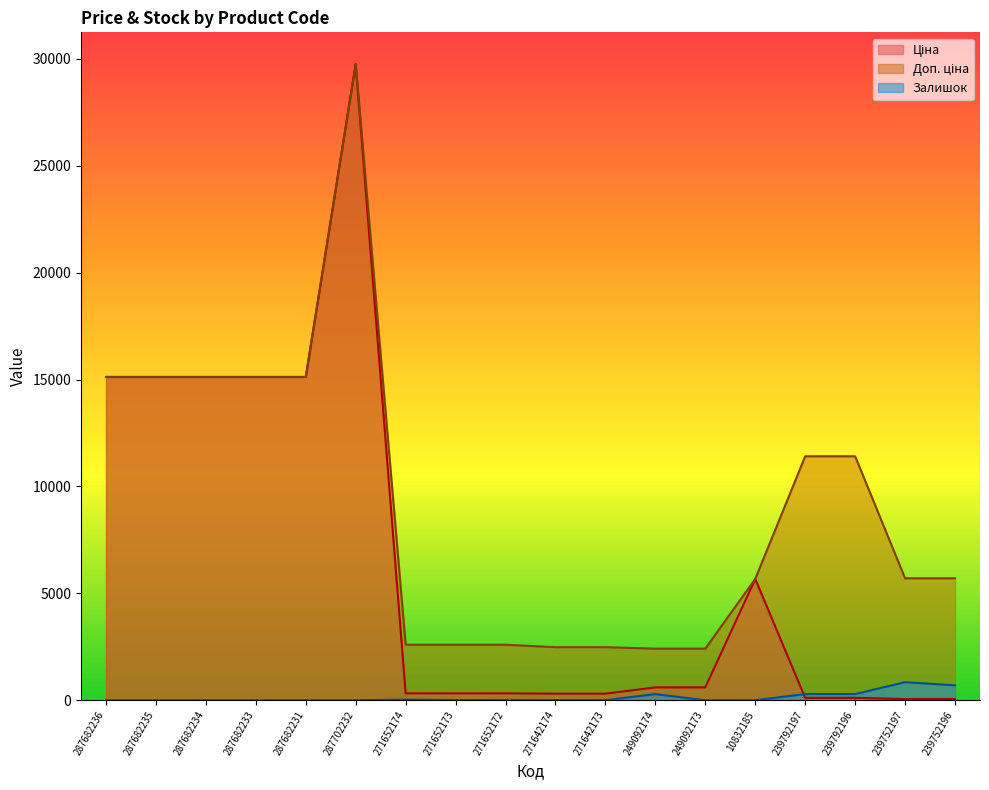

List the series in order of their peak value, highest first.

Ціна, Доп. ціна, Залишок